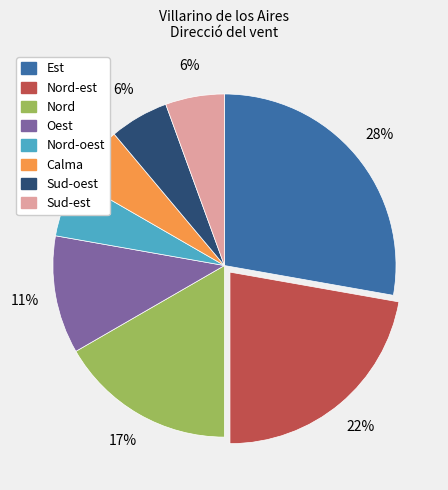

To the nearest percent, what is the difference between the largest and smallest slice percentages?

22%